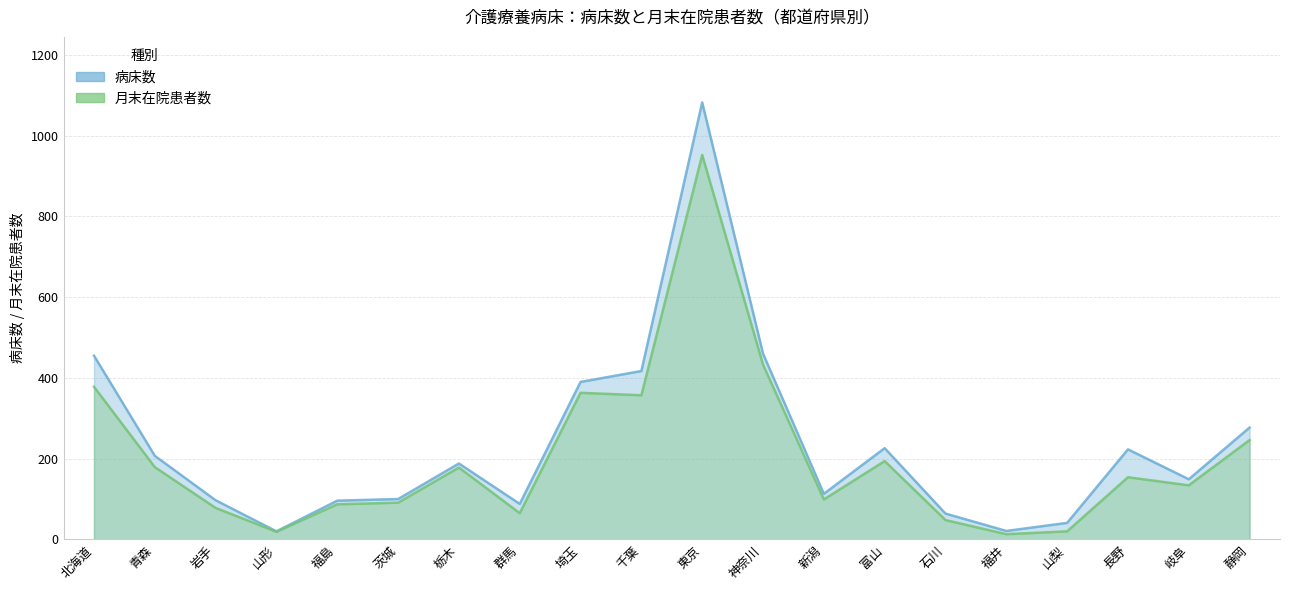

What position from the left is 山形?

4